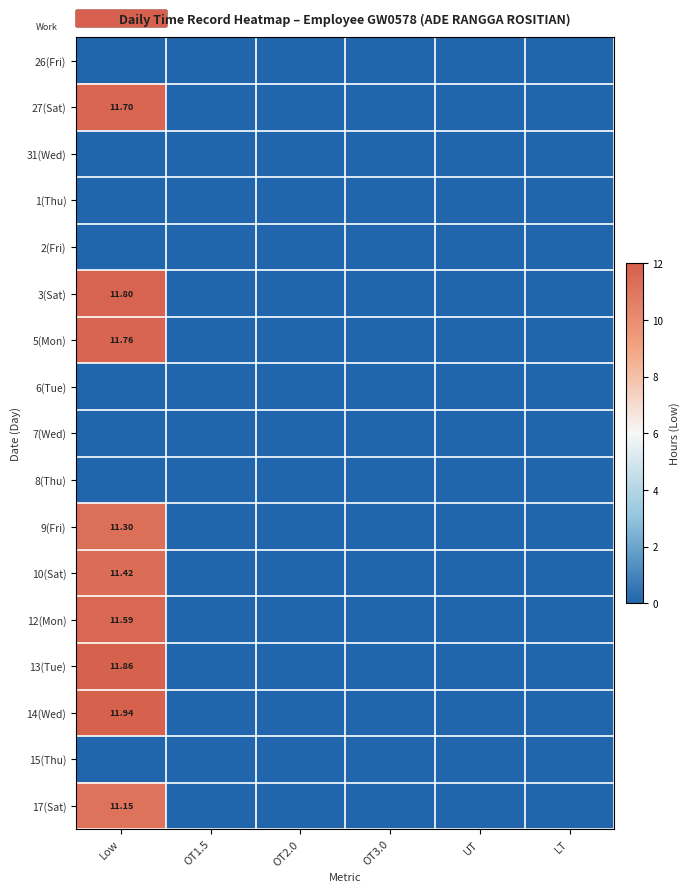

At how many categories does at least one series exceed 9?

1